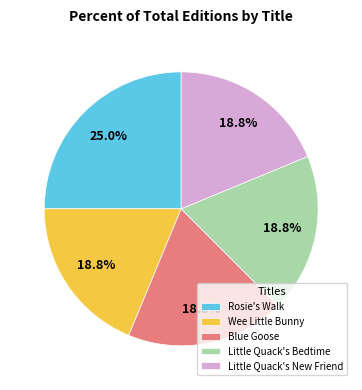

To the nearest percent, what portion does Wee Little Bunny represent?

19%